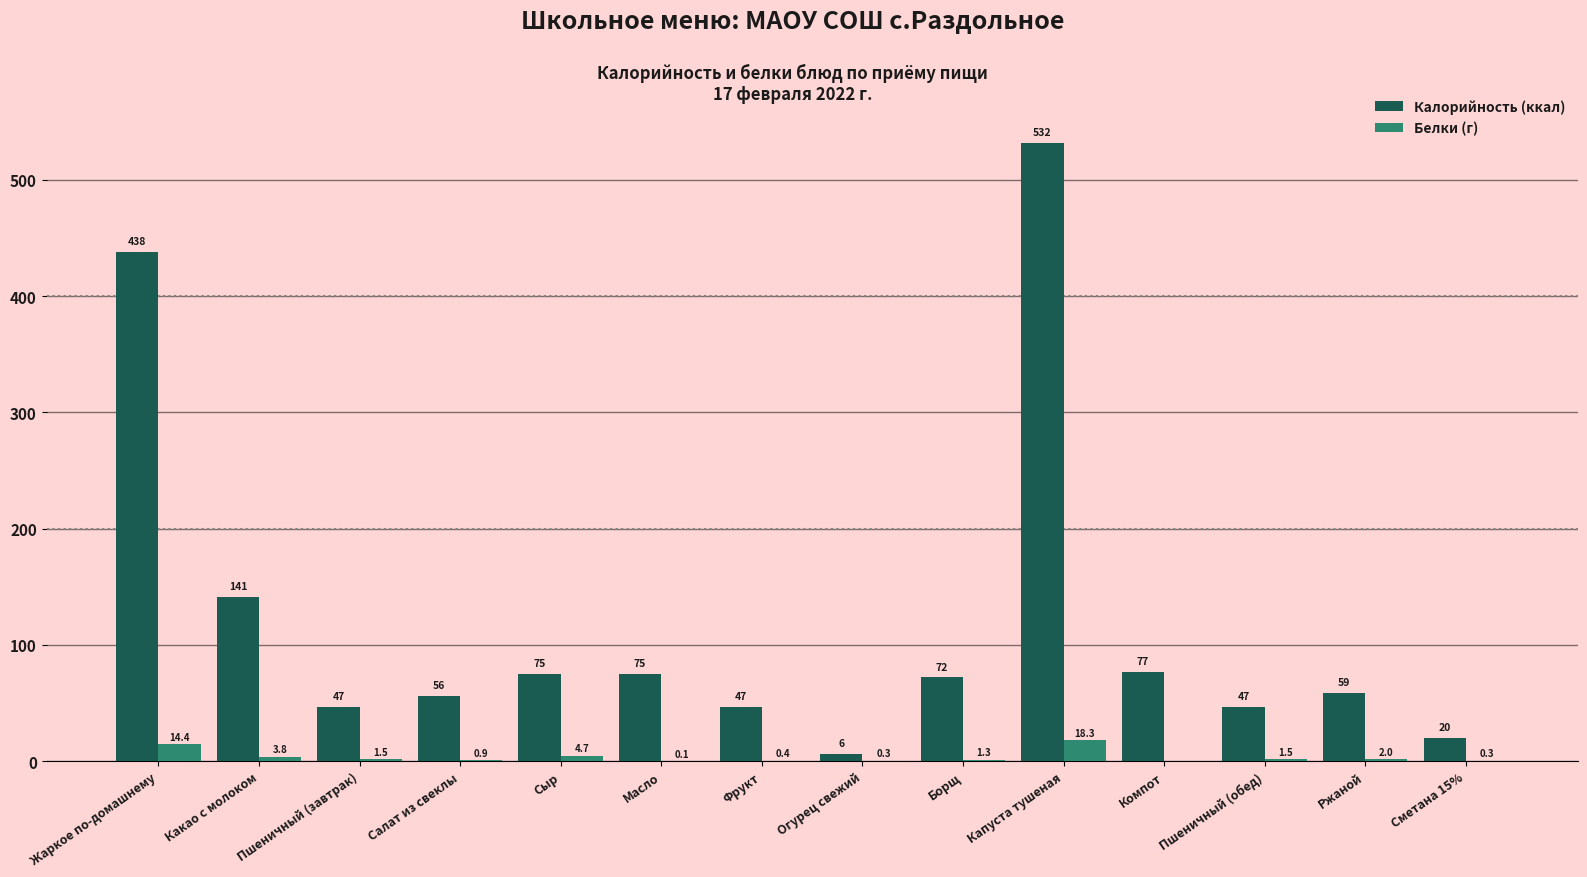

True or false: Калорийность (ккал) has a value of 98.1 at Сыр.

False